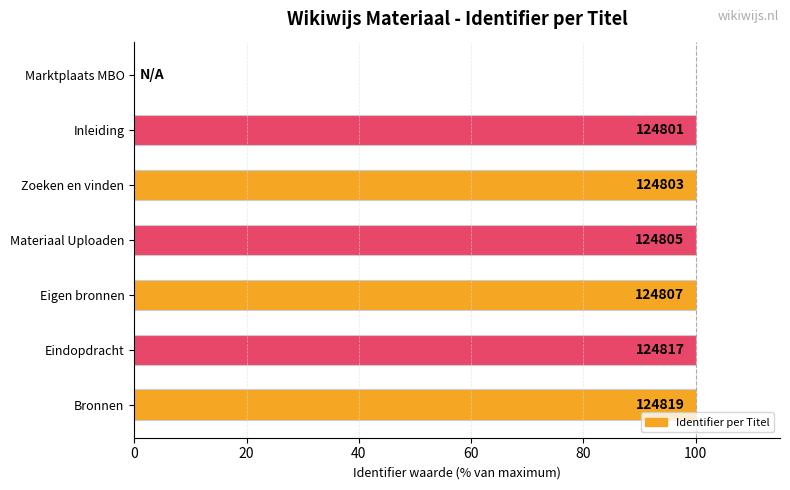

Are the bars horizontal?

Yes